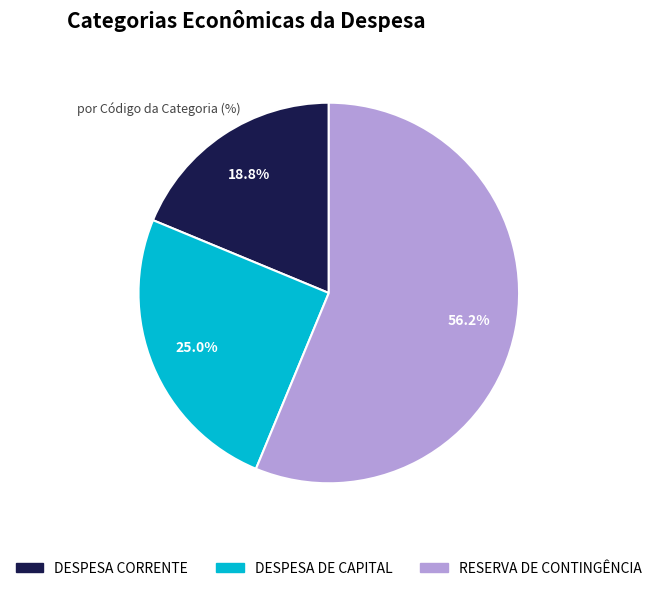

Rank the categories by value from lowest to highest.

DESPESA CORRENTE, DESPESA DE CAPITAL, RESERVA DE CONTINGÊNCIA